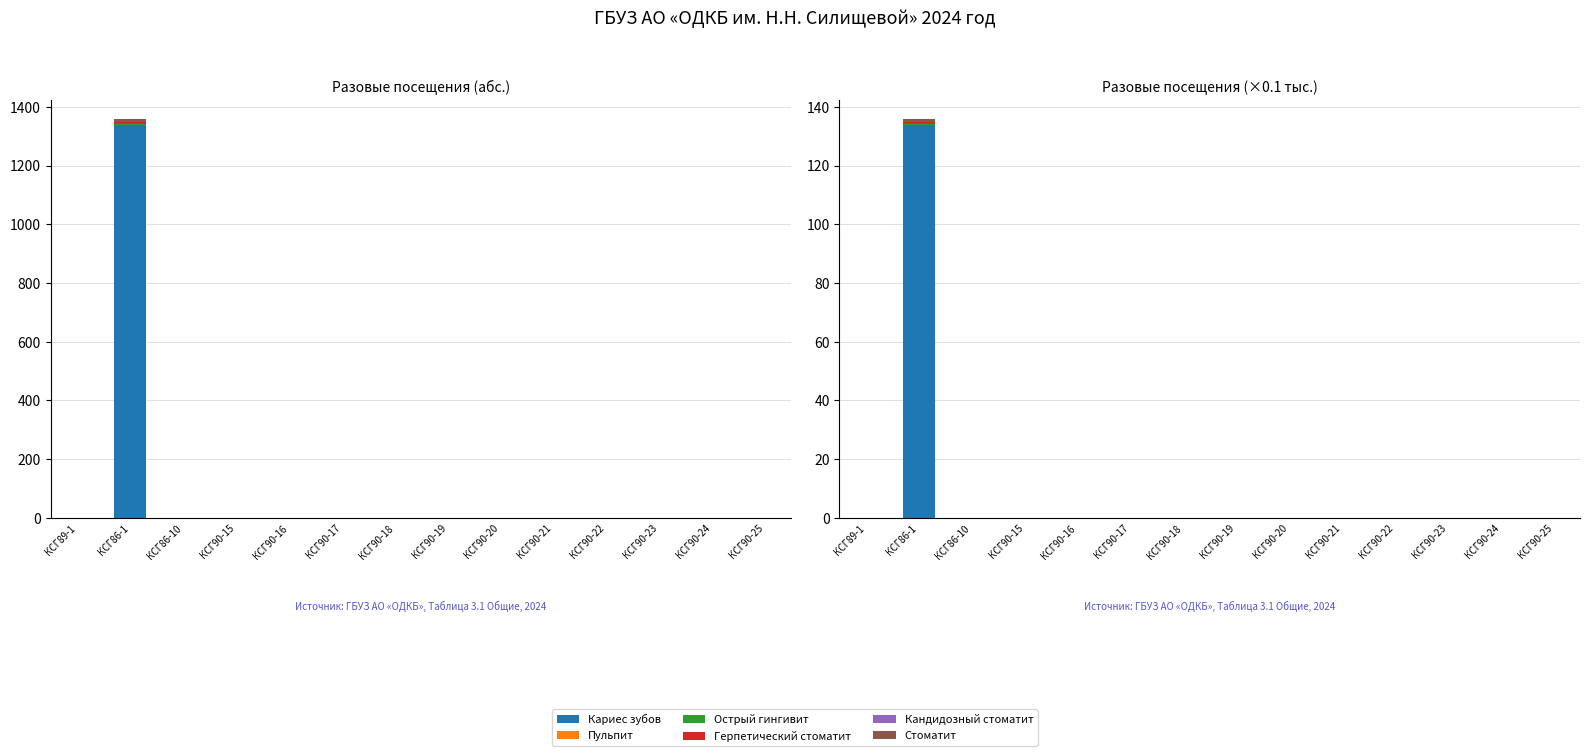

Reading left to right, what are all the values shown in this chart?

Кариес зубов: КСГ89-1=0.0	КСГ86-1=133.9	КСГ86-10=0.0	КСГ90-15=0.0	КСГ90-16=0.0	КСГ90-17=0.0	КСГ90-18=0.0	КСГ90-19=0.0	КСГ90-20=0.0	КСГ90-21=0.0	КСГ90-22=0.0	КСГ90-23=0.0	КСГ90-24=0.0	КСГ90-25=0.0
Пульпит: КСГ89-1=0.0	КСГ86-1=0.0	КСГ86-10=0.0	КСГ90-15=0.0	КСГ90-16=0.0	КСГ90-17=0.0	КСГ90-18=0.0	КСГ90-19=0.0	КСГ90-20=0.0	КСГ90-21=0.0	КСГ90-22=0.0	КСГ90-23=0.0	КСГ90-24=0.0	КСГ90-25=0.0
Острый гингивит: КСГ89-1=0.0	КСГ86-1=0.2	КСГ86-10=0.0	КСГ90-15=0.0	КСГ90-16=0.0	КСГ90-17=0.0	КСГ90-18=0.0	КСГ90-19=0.0	КСГ90-20=0.0	КСГ90-21=0.0	КСГ90-22=0.0	КСГ90-23=0.0	КСГ90-24=0.0	КСГ90-25=0.0
Герпетический стоматит: КСГ89-1=0.0	КСГ86-1=0.7	КСГ86-10=0.0	КСГ90-15=0.0	КСГ90-16=0.0	КСГ90-17=0.0	КСГ90-18=0.0	КСГ90-19=0.0	КСГ90-20=0.0	КСГ90-21=0.0	КСГ90-22=0.0	КСГ90-23=0.0	КСГ90-24=0.0	КСГ90-25=0.0
Кандидозный стоматит: КСГ89-1=0.0	КСГ86-1=0.1	КСГ86-10=0.0	КСГ90-15=0.0	КСГ90-16=0.0	КСГ90-17=0.0	КСГ90-18=0.0	КСГ90-19=0.0	КСГ90-20=0.0	КСГ90-21=0.0	КСГ90-22=0.0	КСГ90-23=0.0	КСГ90-24=0.0	КСГ90-25=0.0
Стоматит: КСГ89-1=0.0	КСГ86-1=0.8	КСГ86-10=0.1	КСГ90-15=0.0	КСГ90-16=0.0	КСГ90-17=0.0	КСГ90-18=0.0	КСГ90-19=0.0	КСГ90-20=0.0	КСГ90-21=0.0	КСГ90-22=0.0	КСГ90-23=0.0	КСГ90-24=0.0	КСГ90-25=0.0